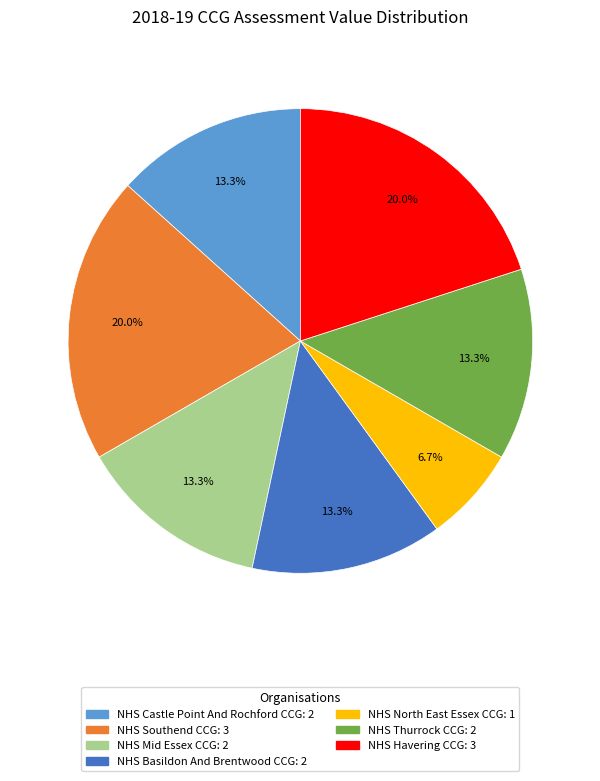

Which category has the smallest portion of the pie?

NHS North East Essex CCG